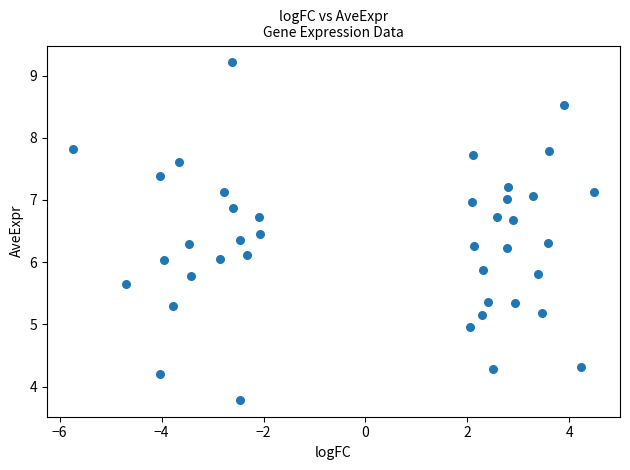

What is the range of Y values (max minus min)?

5.4